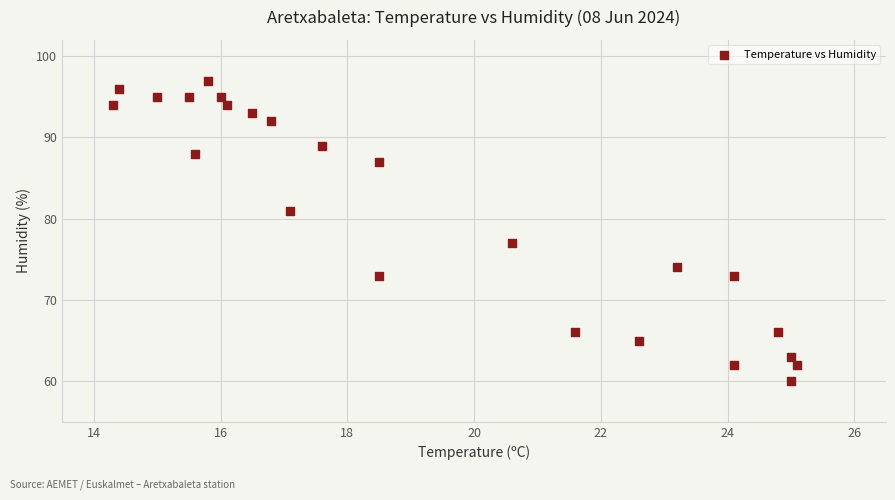

What Y value in the scatter plot is closest to 78?

77